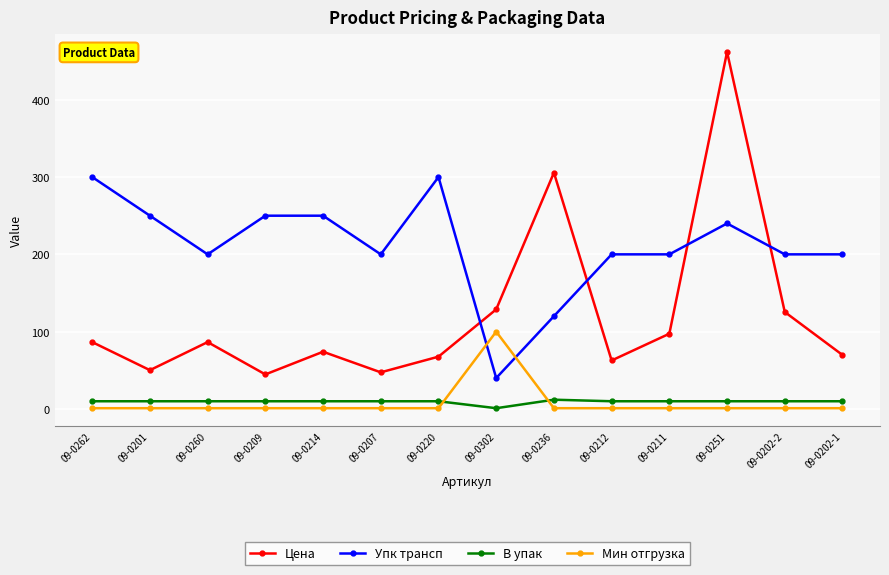

Which series has the largest total across all categories?

Упк трансп